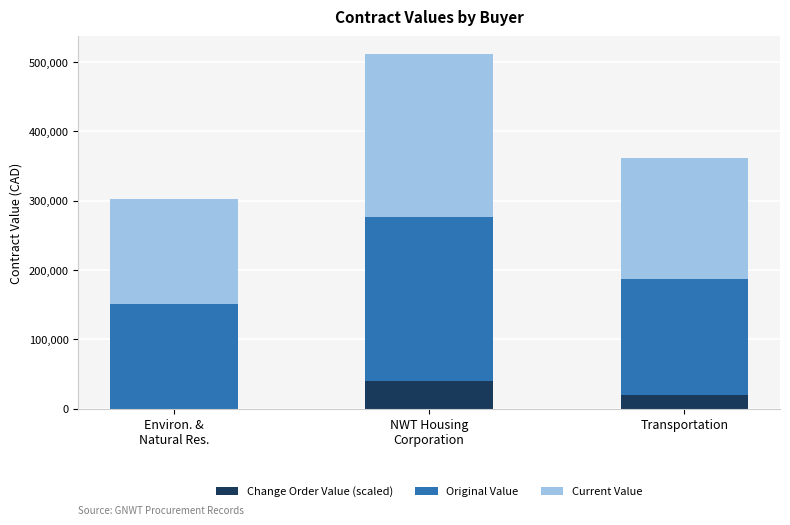

What is the maximum value for Change Order Value (scaled)?

40000.0